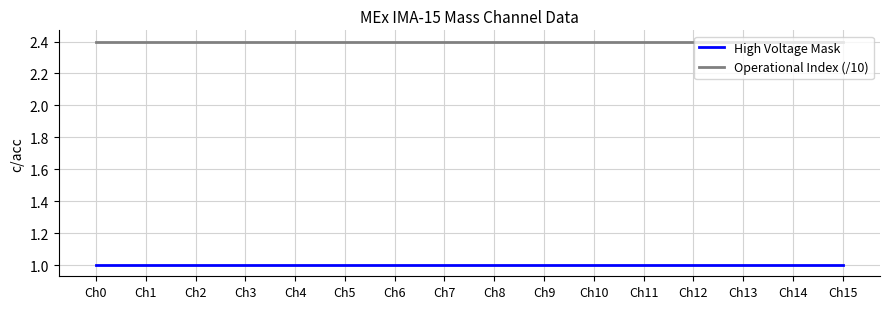

What are all the series names shown in the legend?

High Voltage Mask, Operational Index (/10)